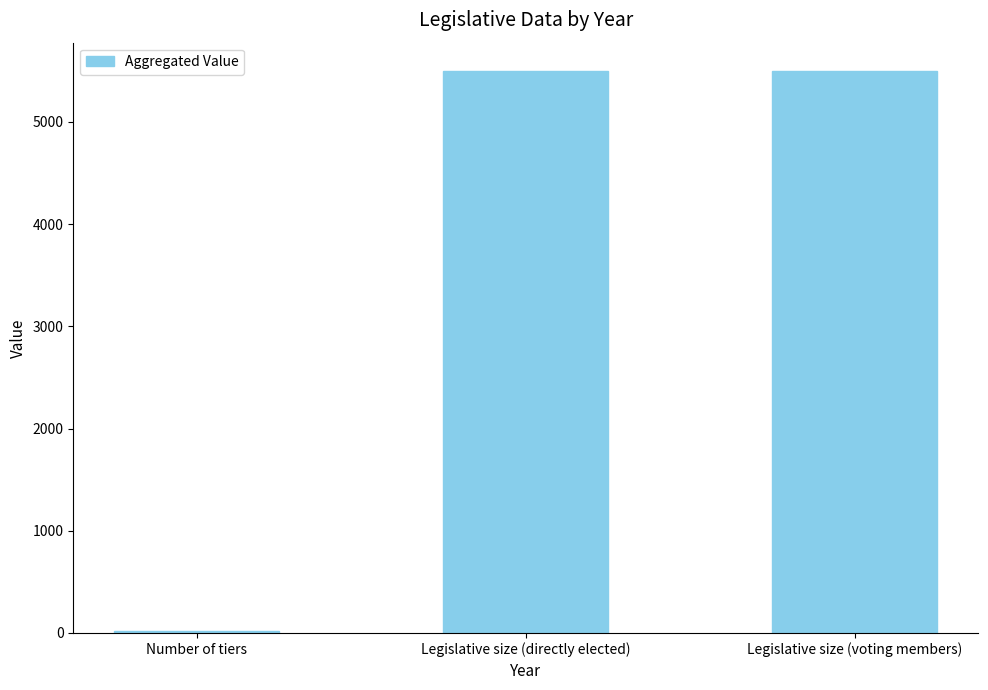

Reading right to left, list all the values displayed in this chart.

Legislative size (voting members)=5500	Legislative size (directly elected)=5500	Number of tiers=22